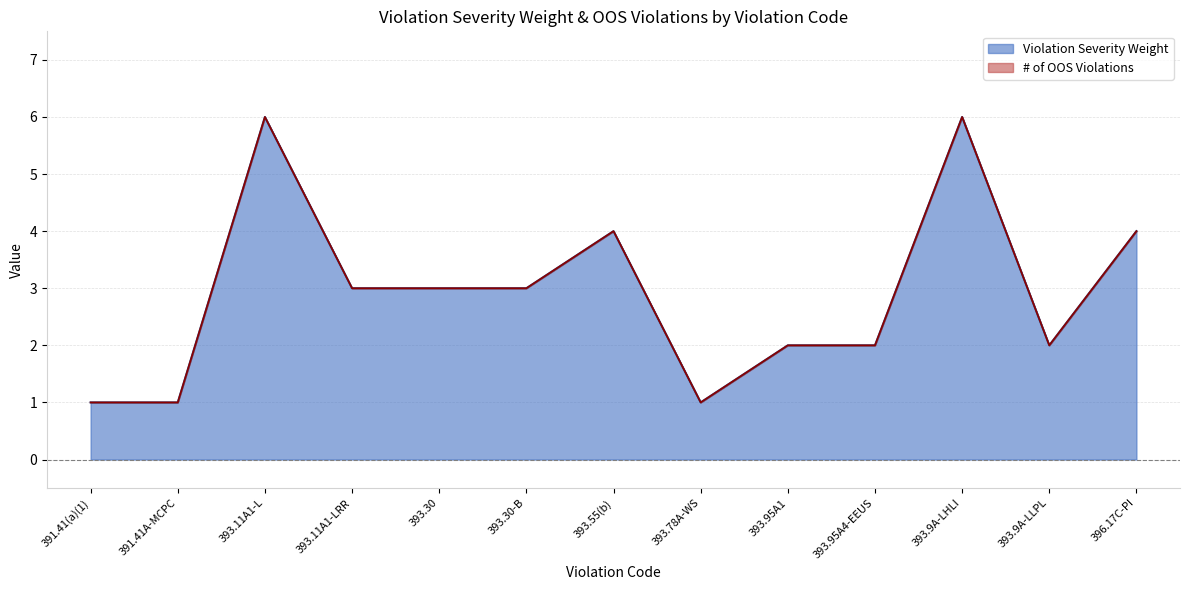

Reading right to left, what are all the values shown in this chart?

396.17C-PI=4	393.9A-LLPL=2	393.9A-LHLI=6	393.95A4-EEUS=2	393.95A1=2	393.78A-WS=1	393.55(b)=4	393.30-B=3	393.30=3	393.11A1-LRR=3	393.11A1-L=6	391.41A-MCPC=1	391.41(a)(1)=1